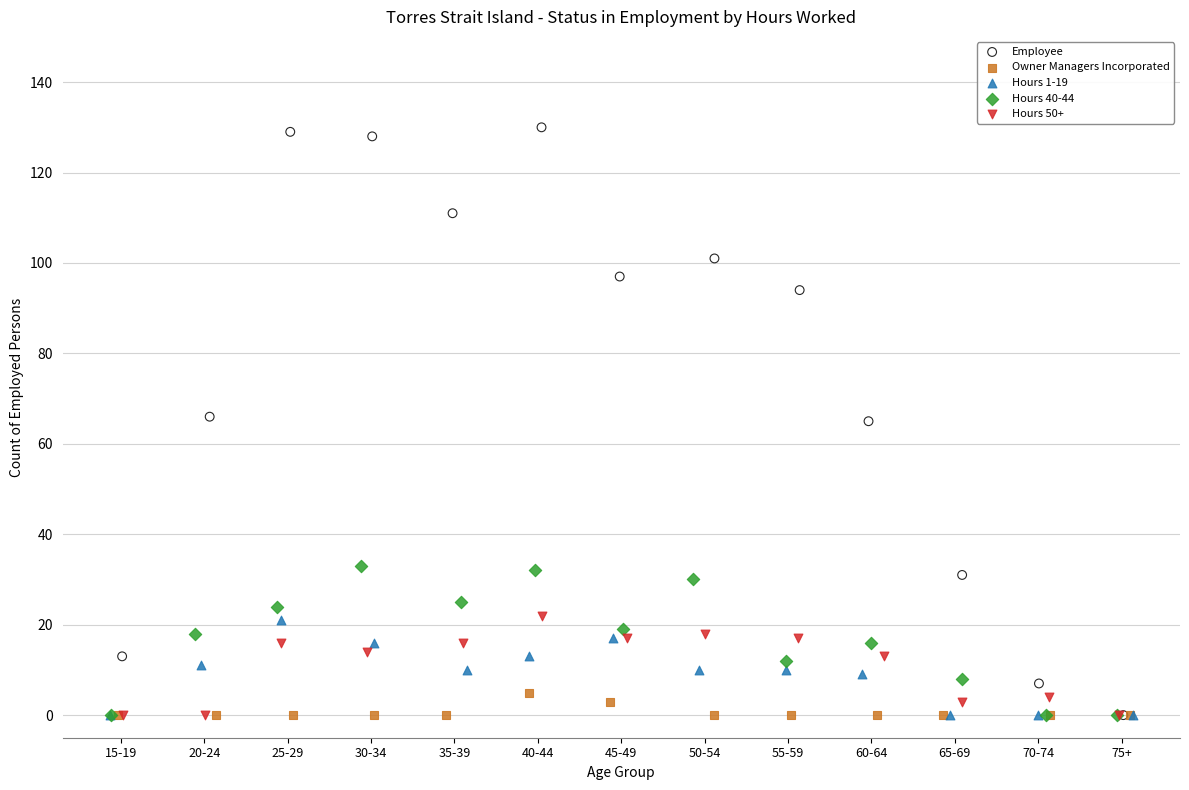

Which series has the widest spread of Y values?

Employee